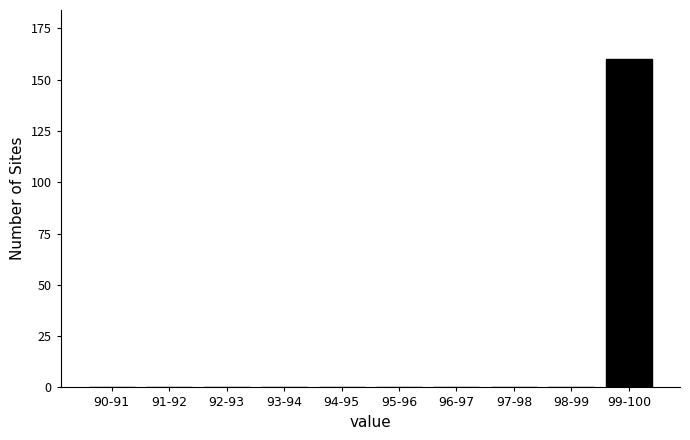

Reading left to right, what are all the values shown in this chart?

90-91=0	91-92=0	92-93=0	93-94=0	94-95=0	95-96=0	96-97=0	97-98=0	98-99=0	99-100=160